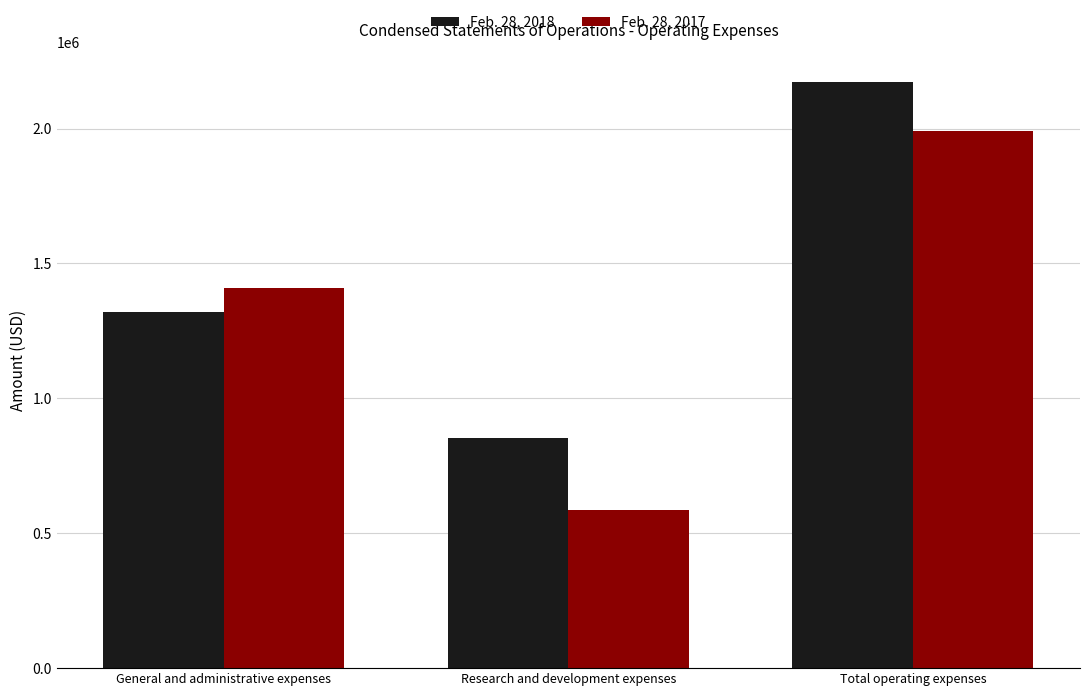

What is the maximum value shown in the chart?

2174194